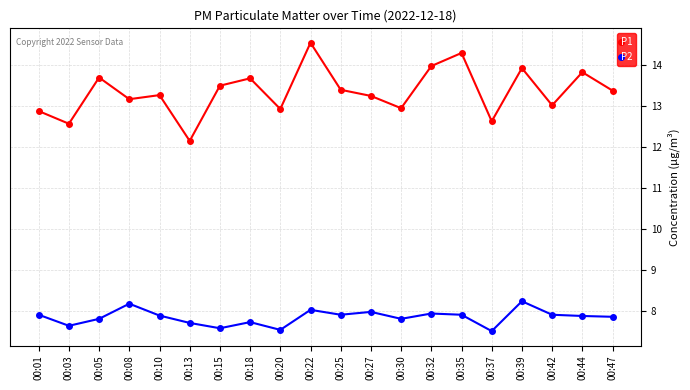

Does the chart have visible grid lines?

Yes